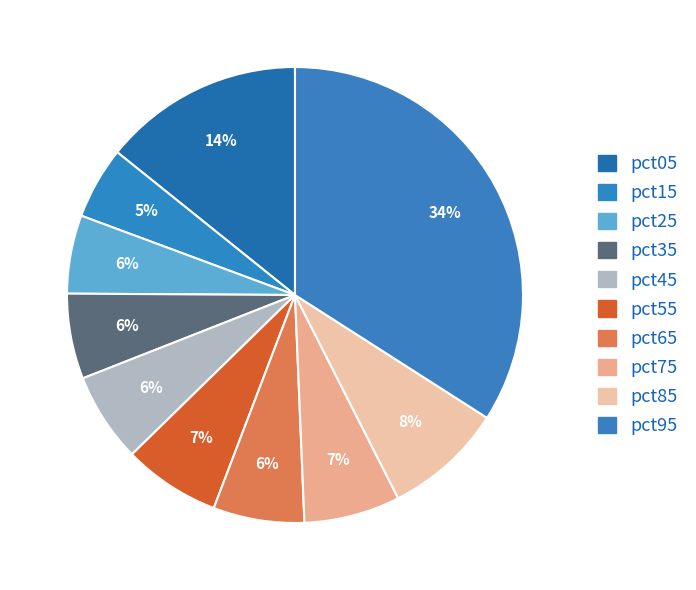

Which slice is the smallest?

pct15